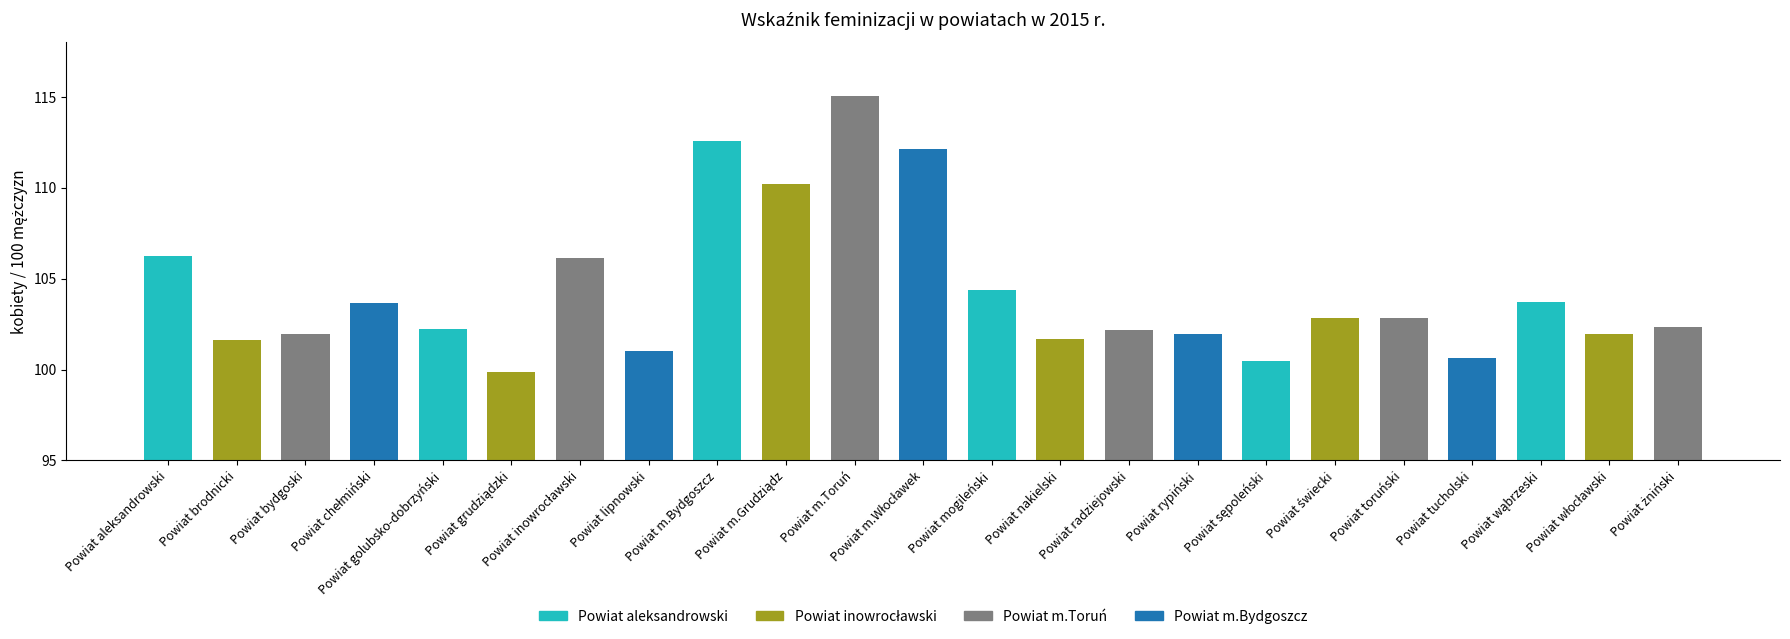

What is the difference between the second highest and minimum values?

12.7